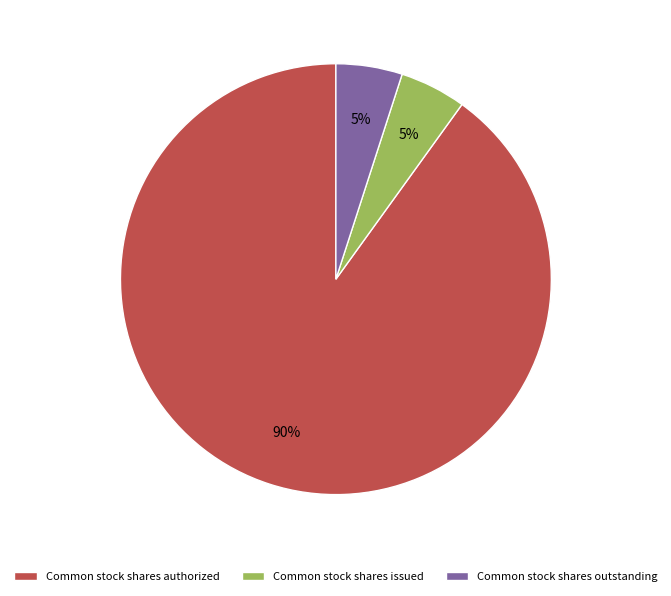

What is the majority slice?

Common stock shares authorized